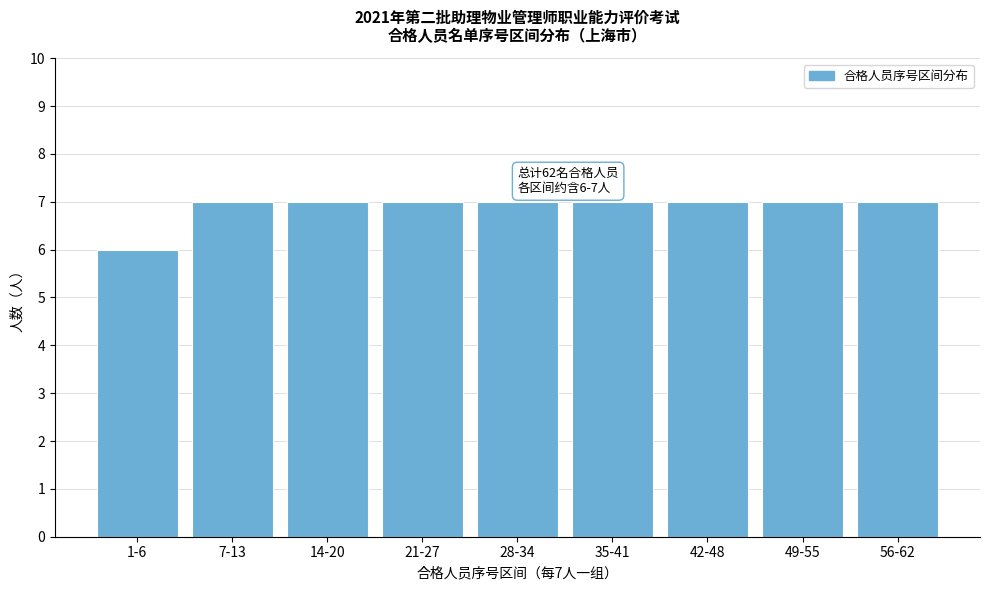

Reading right to left, what are all the values shown in this chart?

56-62=7	49-55=7	42-48=7	35-41=7	28-34=7	21-27=7	14-20=7	7-13=7	1-6=6